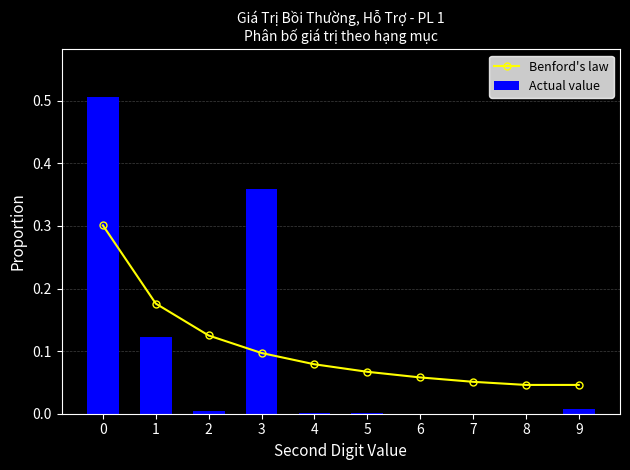

What are all the series names shown in the legend?

Benford's law, Actual value